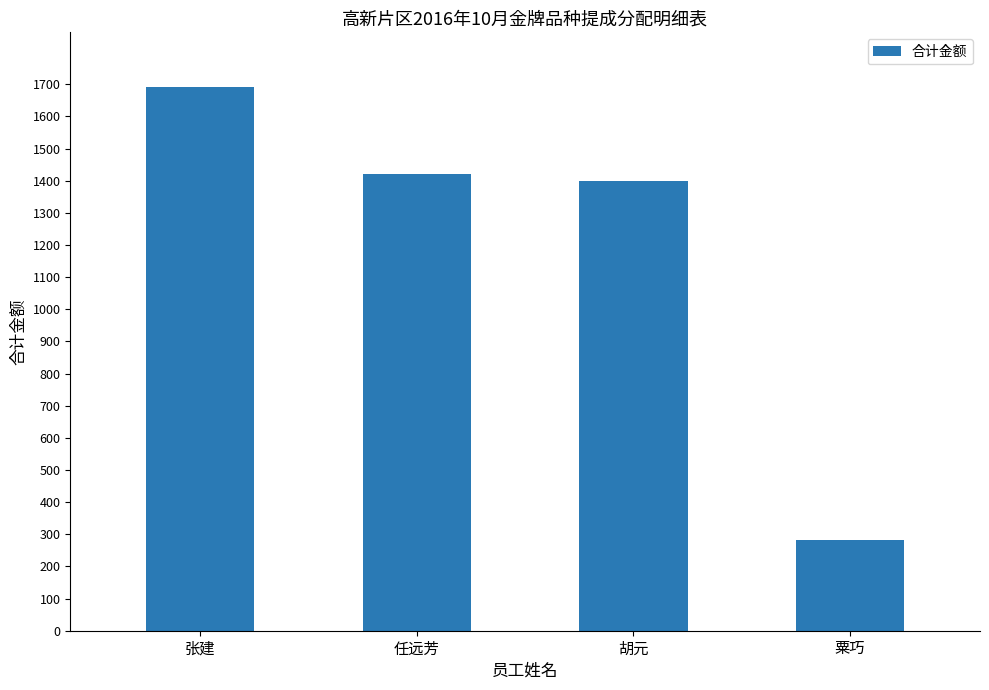

What is the sum of all values?

4795.8